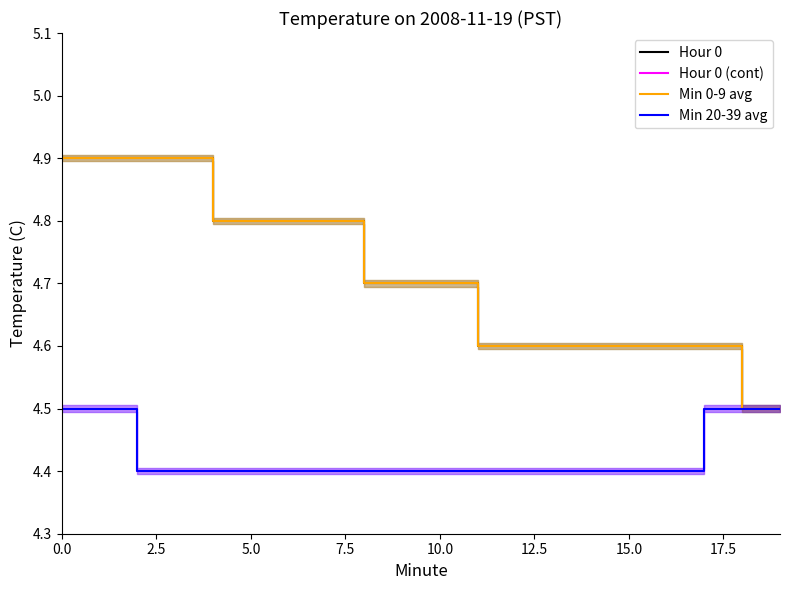

Is the value of Min 0-9 avg at 9 greater than the value of Hour 0 (cont) at 15.0?

Yes